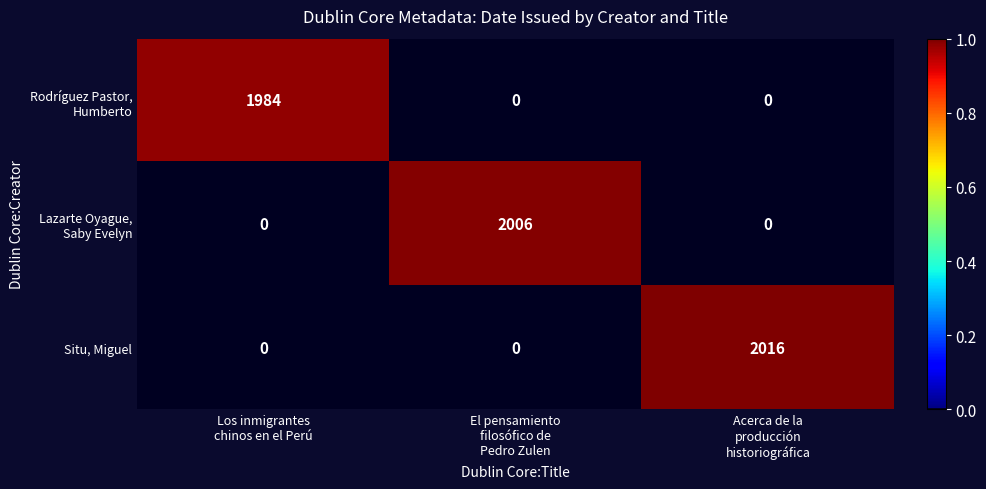

At how many categories does at least one series exceed 0?

3